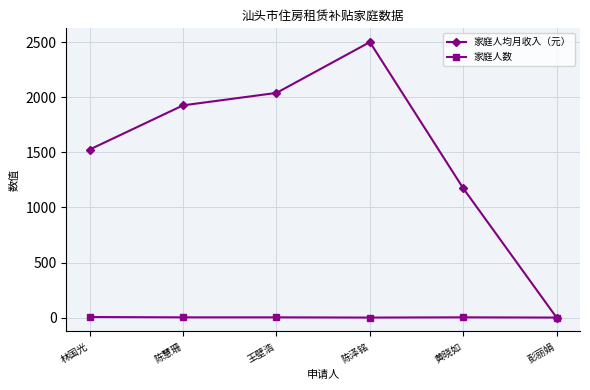

How many 家庭人数 values are between 1 and 3?

5